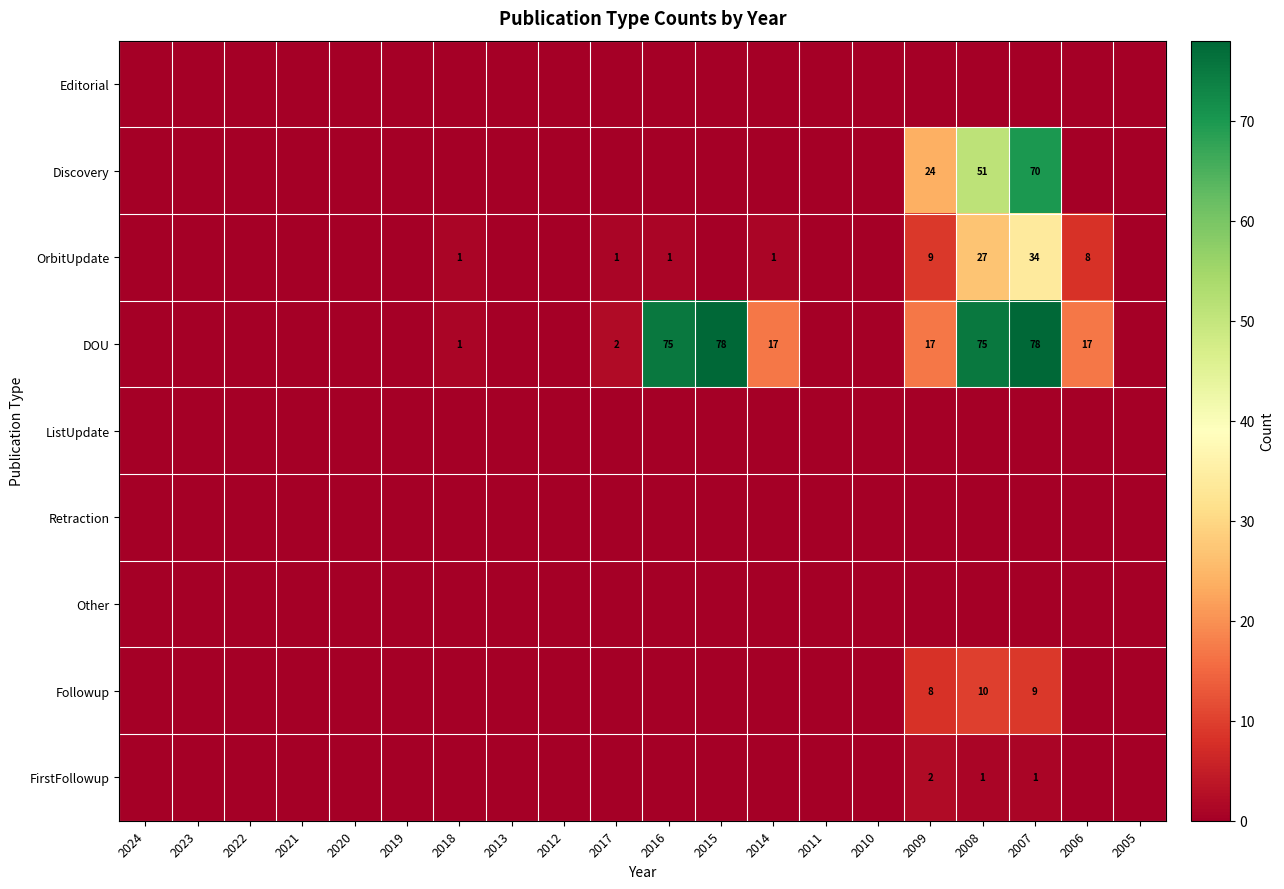

The value of Followup at 2008 is 3. True or false?

False